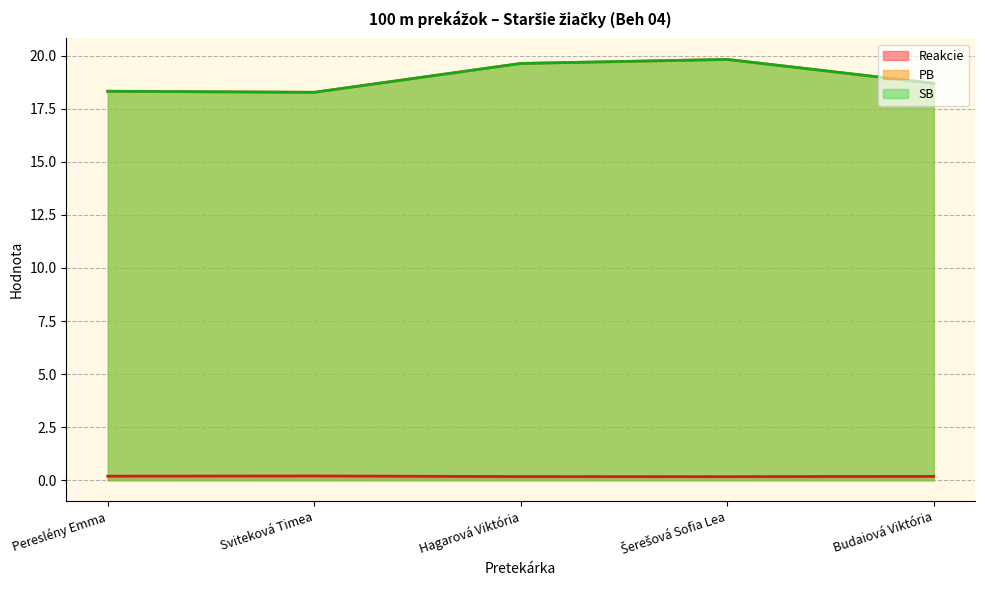

Is it true that SB equals 30.6 at Hagarová Viktória?

False